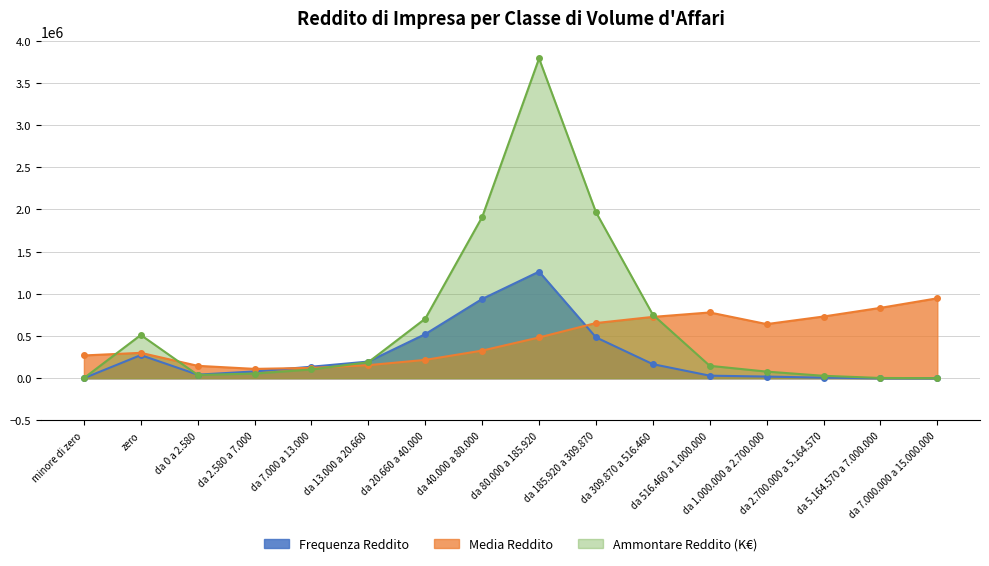

Reading left to right, what are all the values shown in this chart?

Frequenza Reddito: minore di zero=757.0	zero=274178.6	da 0 a 2.580=42522.3	da 2.580 a 7.000=80744.0	da 7.000 a 13.000=136628.5	da 13.000 a 20.660=197822.8	da 20.660 a 40.000=522696.8	da 40.000 a 80.000=939746.3	da 80.000 a 185.920=1263347.7	da 185.920 a 309.870=484595.8	da 309.870 a 516.460=166786.9	da 516.460 a 1.000.000=30432.6	da 1.000.000 a 2.700.000=19736.2	da 2.700.000 a 5.164.570=6374.0	da 5.164.570 a 7.000.000=592.4	da 7.000.000 a 15.000.000=175.5
Ammontare Reddito (K euro): minore di zero=1269.0	zero=512450.0	da 0 a 2.580=38851.0	da 2.580 a 7.000=55532.0	da 7.000 a 13.000=104123.0	da 13.000 a 20.660=190316.0	da 20.660 a 40.000=706192.0	da 40.000 a 80.000=1910827.0	da 80.000 a 185.920=3790043.0	da 185.920 a 309.870=1967852.0	da 309.870 a 516.460=752705.0	da 516.460 a 1.000.000=147274.0	da 1.000.000 a 2.700.000=78617.0	da 2.700.000 a 5.164.570=28945.0	da 5.164.570 a 7.000.000=3067.0	da 7.000.000 a 15.000.000=1032.0
Media Reddito: minore di zero=270025.1	zero=301006.8	da 0 a 2.580=147126.3	da 2.580 a 7.000=110858.6	da 7.000 a 13.000=122752.1	da 13.000 a 20.660=154908.4	da 20.660 a 40.000=217605.9	da 40.000 a 80.000=327583.5	da 80.000 a 185.920=483226.1	da 185.920 a 309.870=654139.2	da 309.870 a 516.460=726968.2	da 516.460 a 1.000.000=779534.3	da 1.000.000 a 2.700.000=641658.4	da 2.700.000 a 5.164.570=731520.0	da 5.164.570 a 7.000.000=834009.2	da 7.000.000 a 15.000.000=947510.8